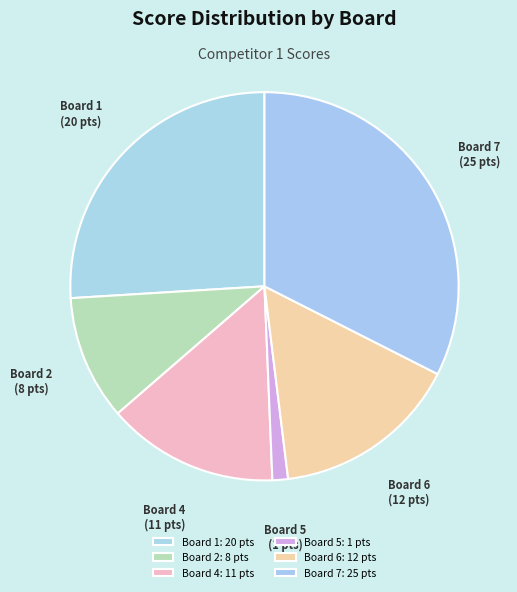

How many segments does this pie chart have?

6